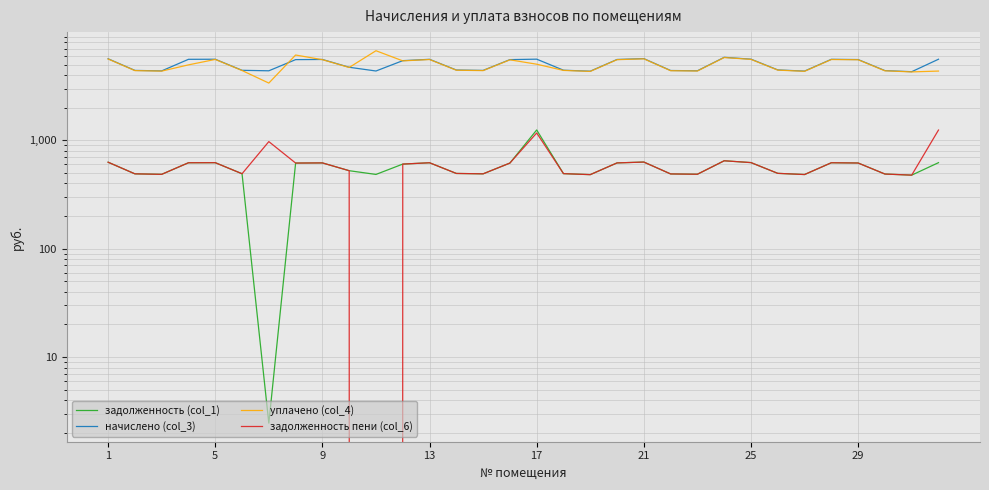

The value of задолженность пени (col_6) at 30 is 477.1. True or false?

True